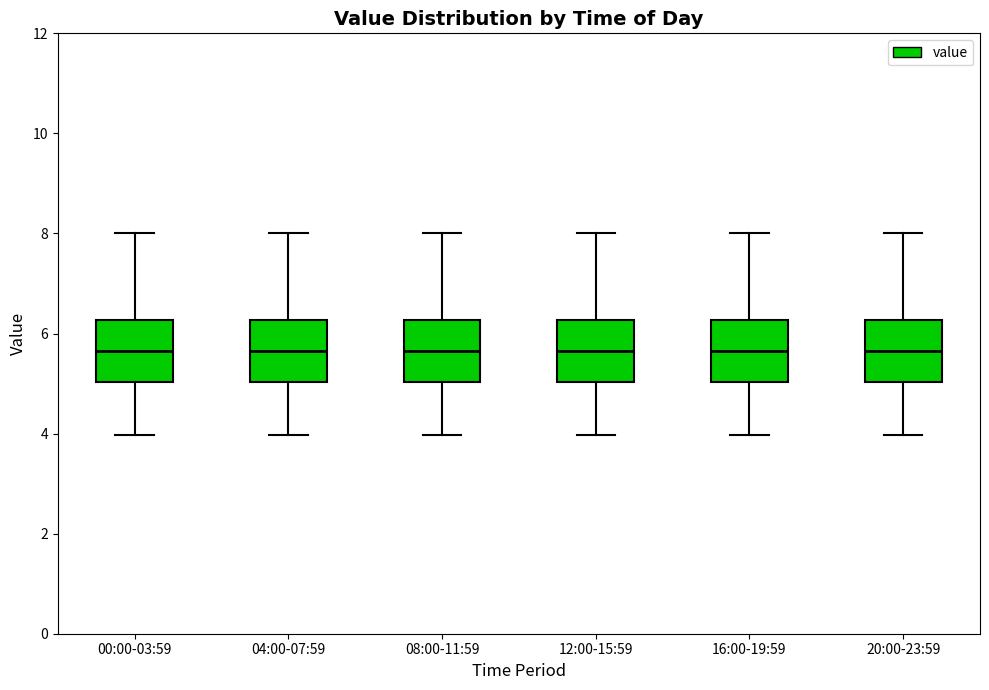

Reading left to right, read every box against the y-axis: the position of its median line, the range the box covers, and the ends of its whiskers. The values are not printed on the chart, so give them approximately, as read against the axis.

00:00-03:59: median 5.6, box 5.0 to 6.2, whiskers 4.0 to 8.0
04:00-07:59: median 5.6, box 5.0 to 6.2, whiskers 4.0 to 8.0
08:00-11:59: median 5.6, box 5.0 to 6.2, whiskers 4.0 to 8.0
12:00-15:59: median 5.6, box 5.0 to 6.2, whiskers 4.0 to 8.0
16:00-19:59: median 5.6, box 5.0 to 6.2, whiskers 4.0 to 8.0
20:00-23:59: median 5.6, box 5.0 to 6.2, whiskers 4.0 to 8.0